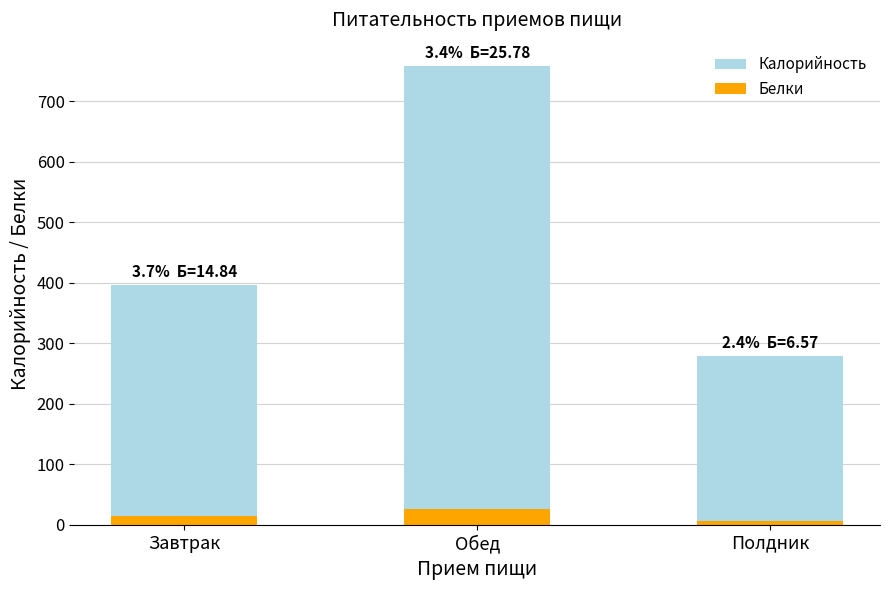

How many bars are there in total?

6